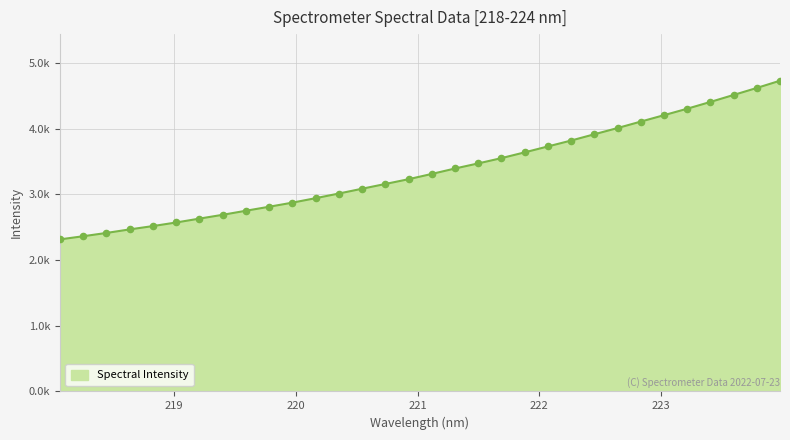

Is this an area chart (filled region under the line)?

Yes